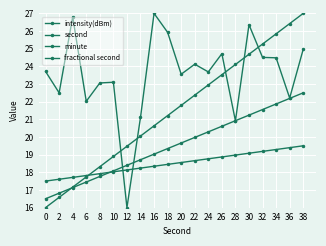

True or false: second has a value of 43.4 at 36.

False